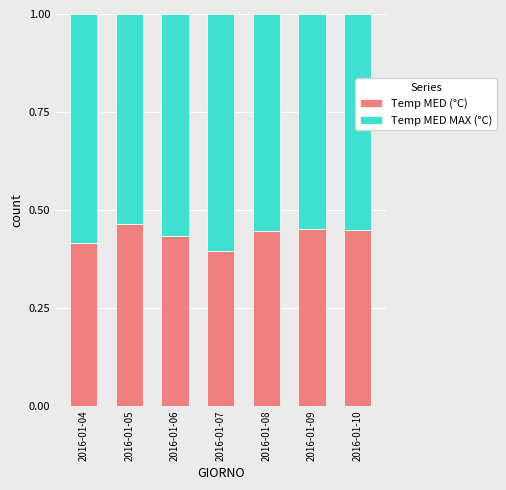

How many bars are there in total?

7